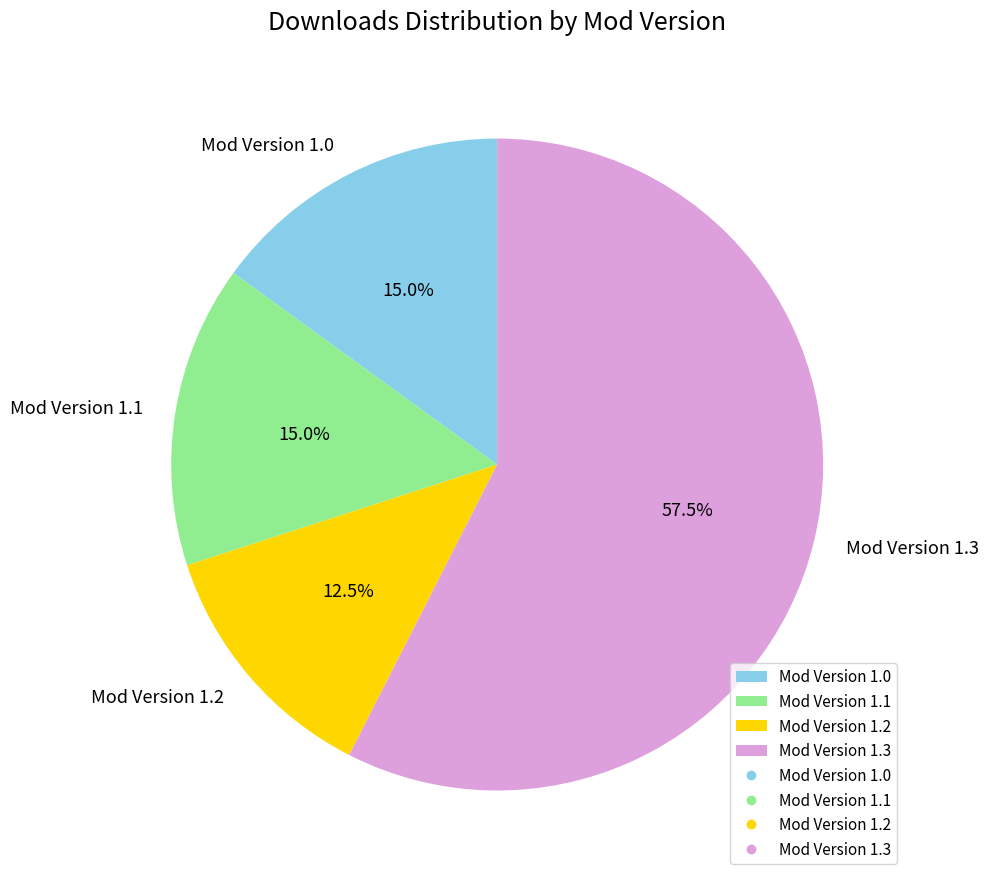

To the nearest percent, what is the average slice percentage?

25%